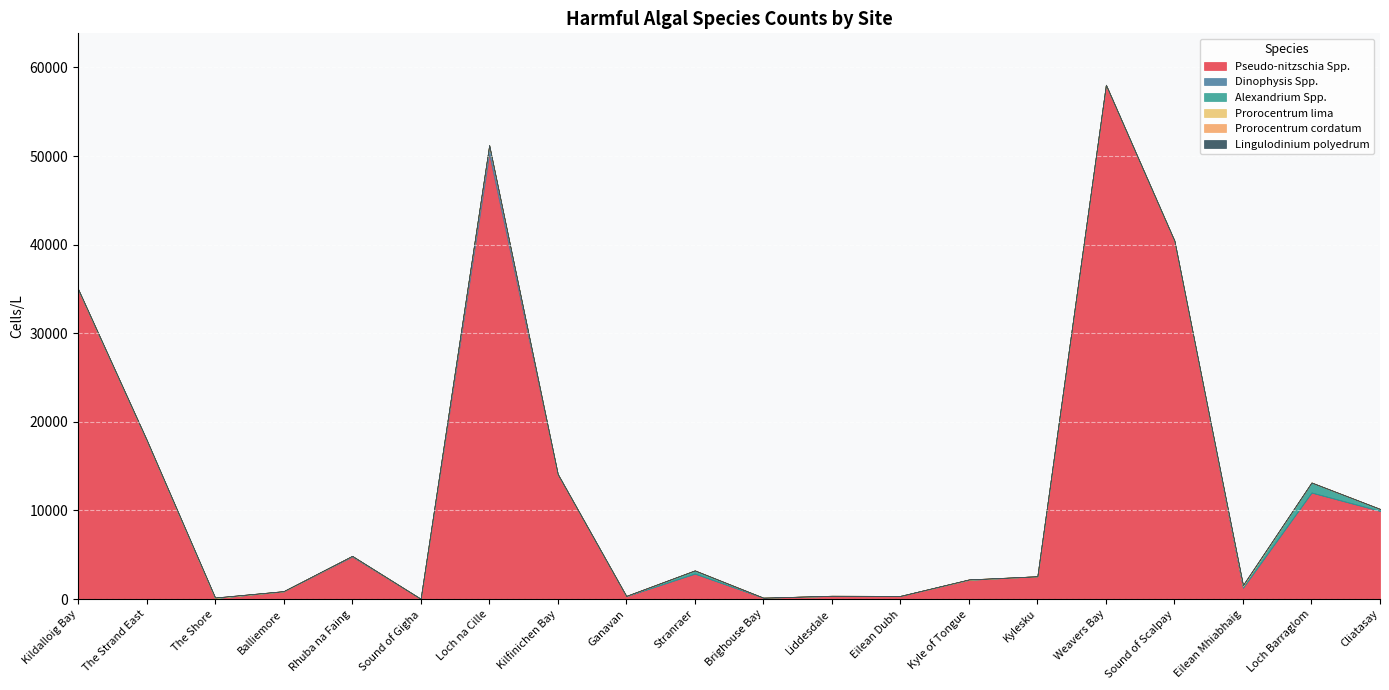

Reading left to right, list all the values displayed in this chart.

Pseudo-nitzschia Spp.: 34940	17960	120	880	4780	40	50214	14120	320	2860	160	360	360	2180	2580	58049	40423	1260	12020	9940
Dinophysis Spp.: 20	0	0	0	80	0	960	0	20	40	0	0	0	0	0	0	20	80	20	40
Alexandrium Spp.: 0	0	0	0	0	0	40	0	0	340	0	0	0	0	0	0	0	160	1120	200
Prorocentrum lima: 60	40	40	20	20	0	0	0	20	0	0	20	0	40	0	0	0	20	0	0
Prorocentrum cordatum: 0	0	20	0	0	0	20	0	0	0	0	0	0	0	0	0	0	80	0	0
Lingulodinium polyedrum: 0	0	0	0	0	0	20	0	0	0	0	0	0	0	0	0	0	0	0	0